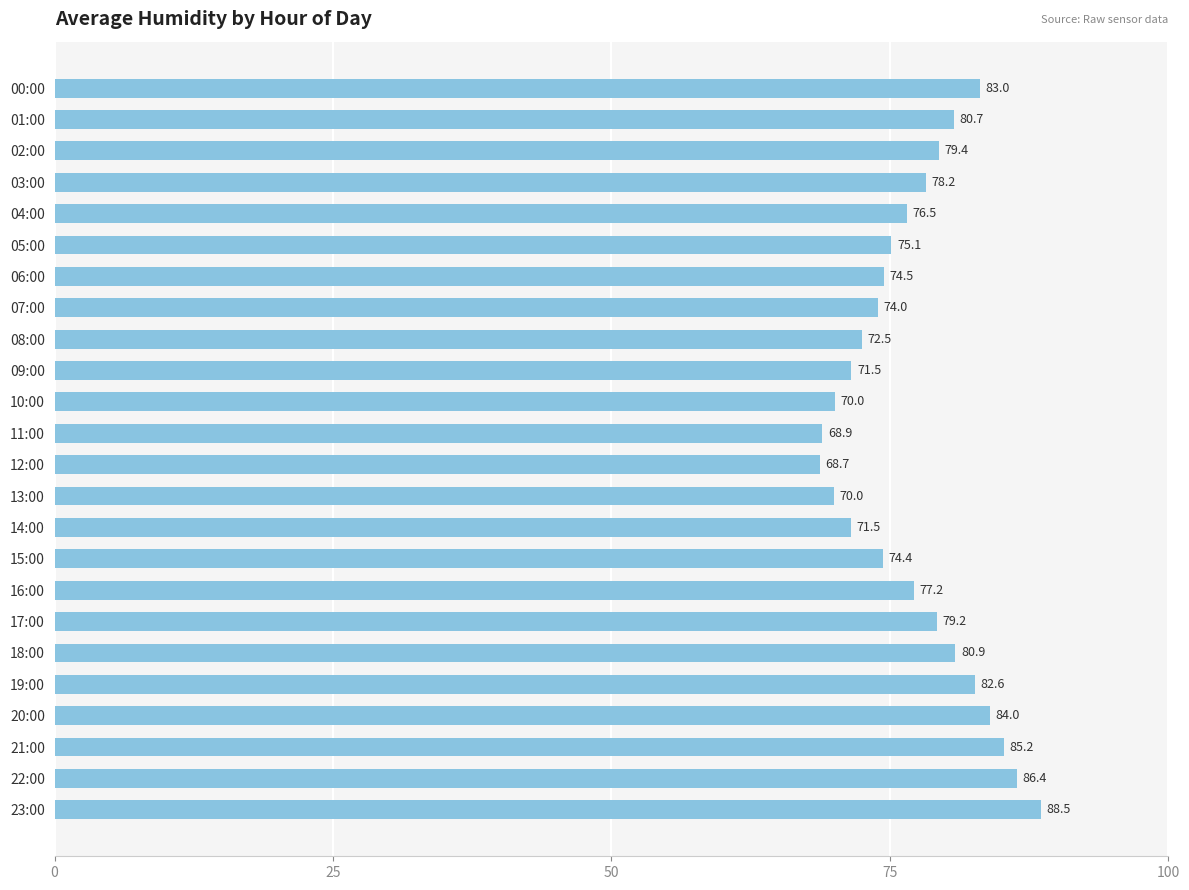

What is the difference between the maximum and minimum values?

19.8